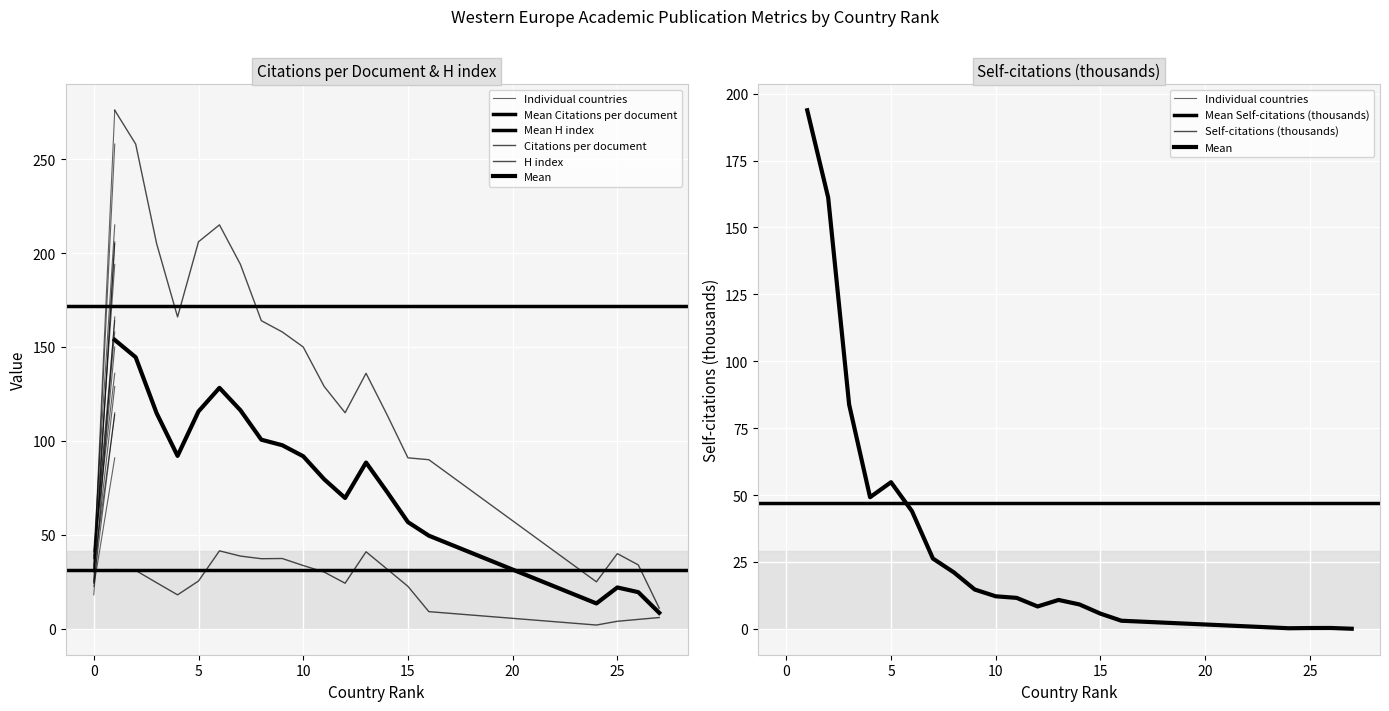

Rank the series by their maximum value, from lowest to highest.

Citations per document, Self-citations (thousands), H index